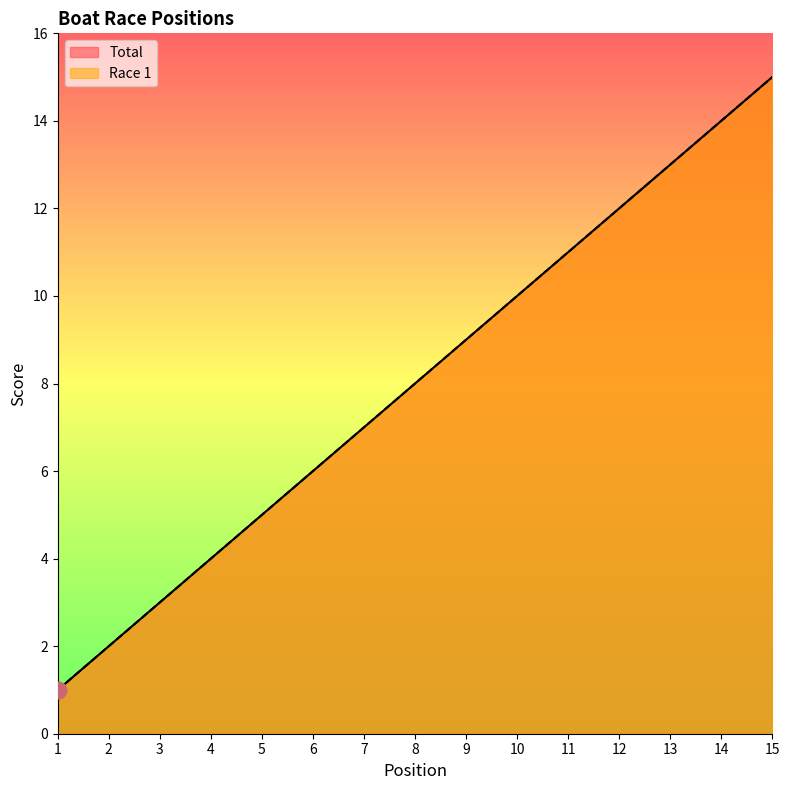

True or false: Total and Race 1 cross at least once.

False